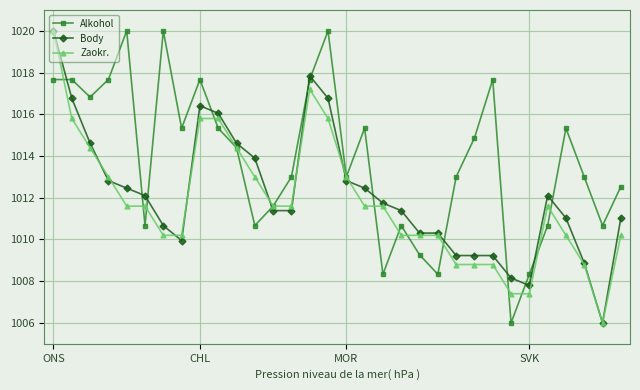

True or false: Alkohol has more than 2 interior local peaks.

True